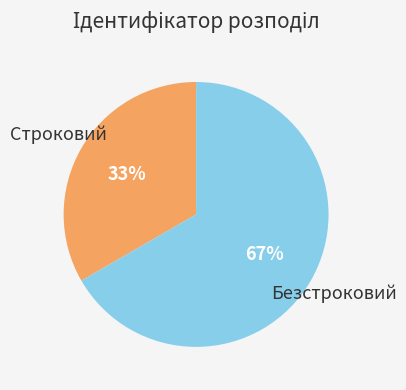

Between Строковий and Безстроковий, which is larger?

Безстроковий